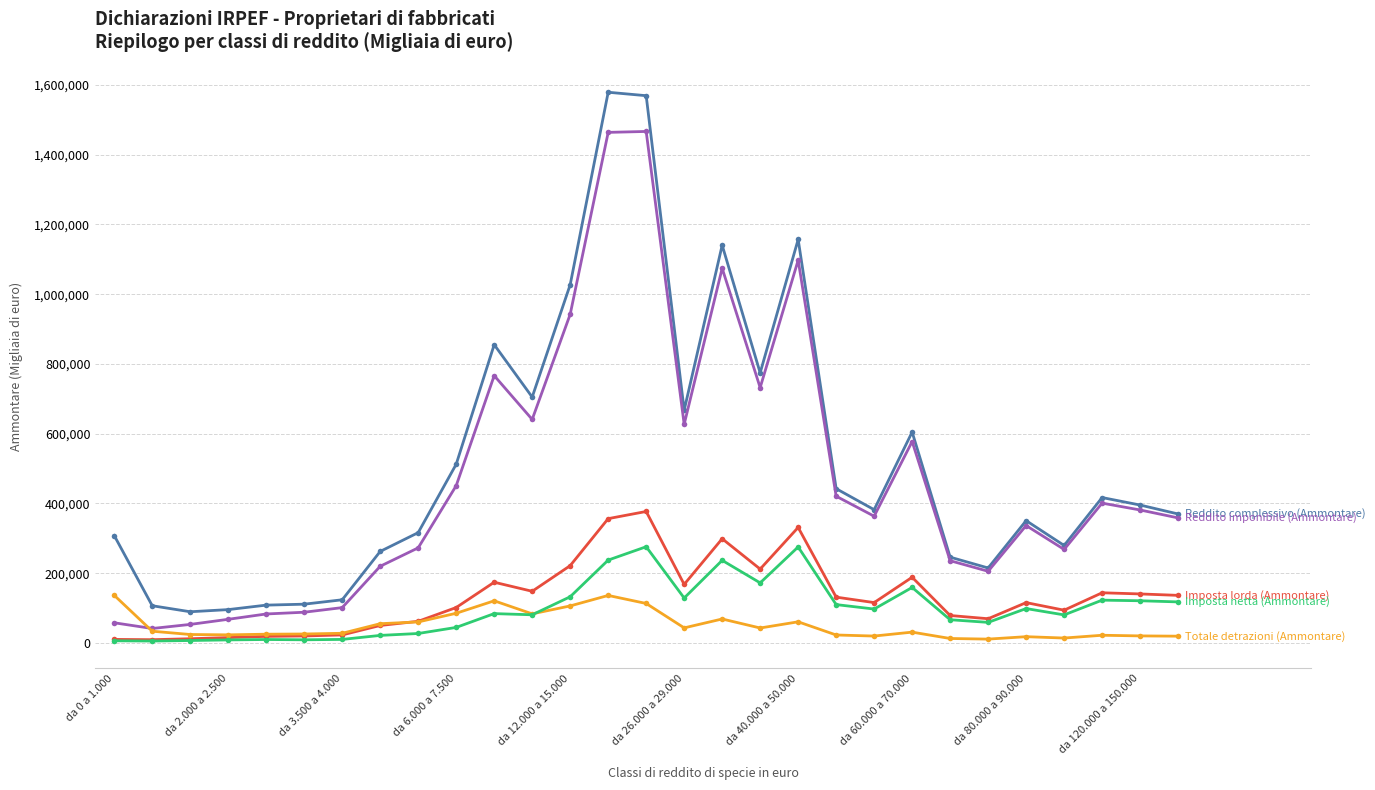

What is the greatest value displayed?

1578954